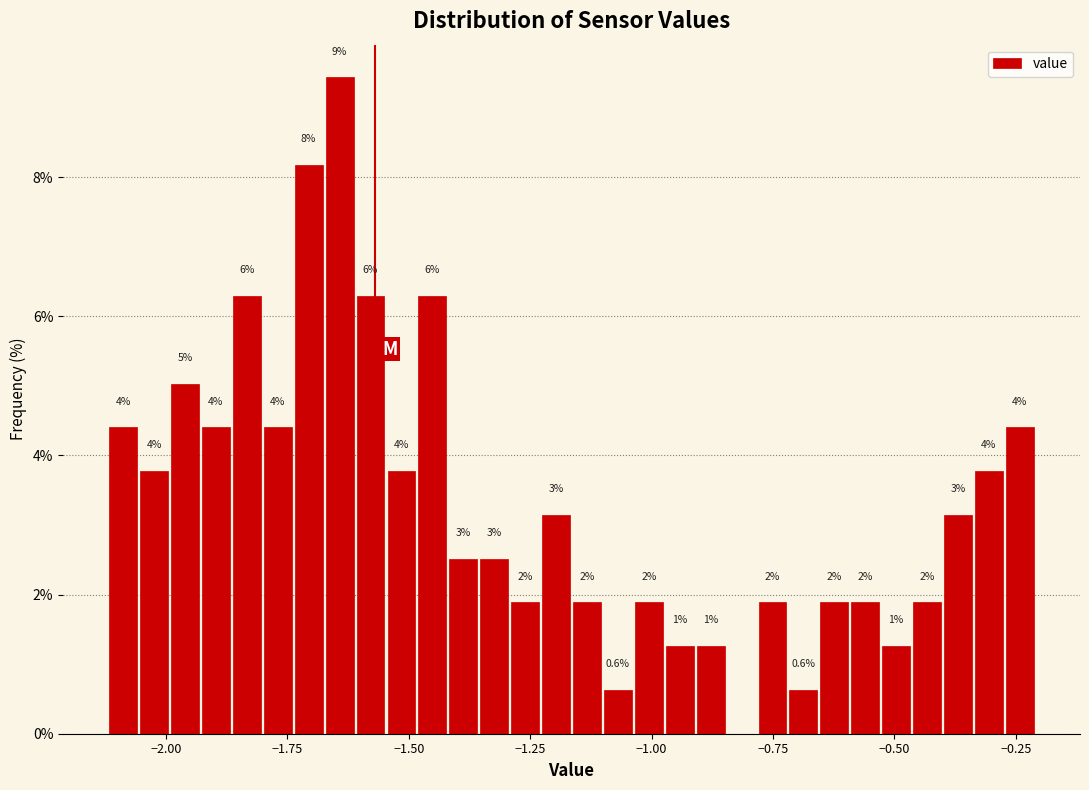

Around what value on the x-axis is the tallest bar? Give the approximate position of its centre, as read against the axis.

-1.65